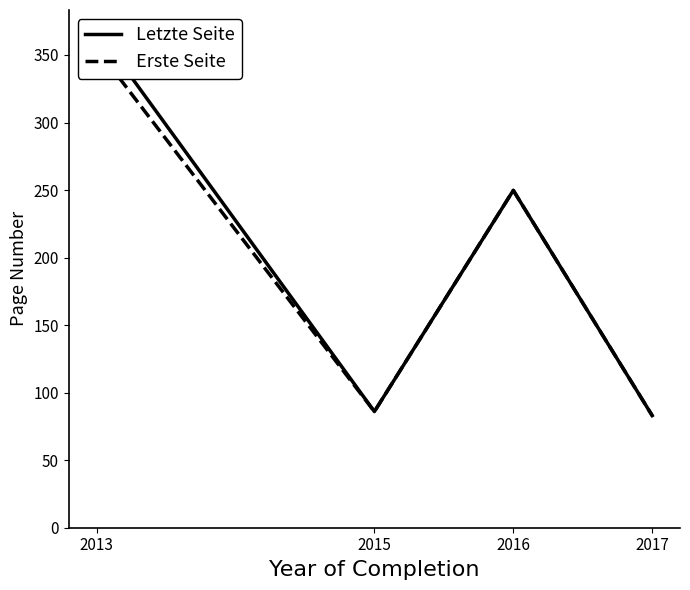

True or false: Erste Seite and Letzte Seite cross at least once.

False